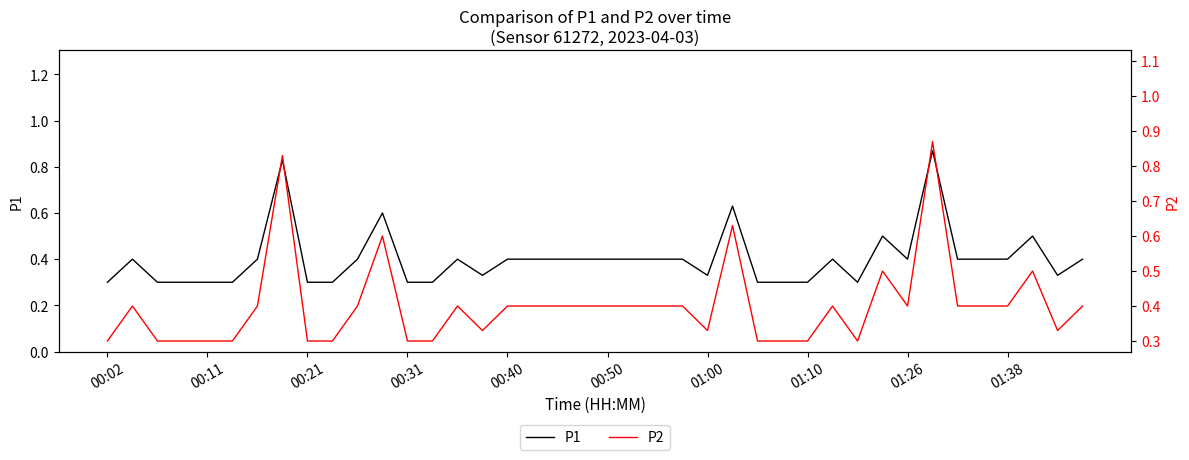

True or false: P2 and P1 intersect in this chart.

False